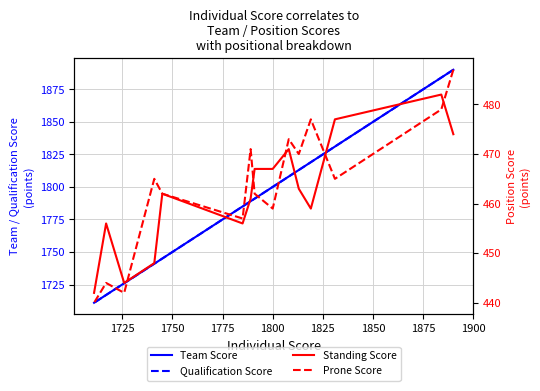

What is the value of the Team Score point at the 11th from the left?

1745